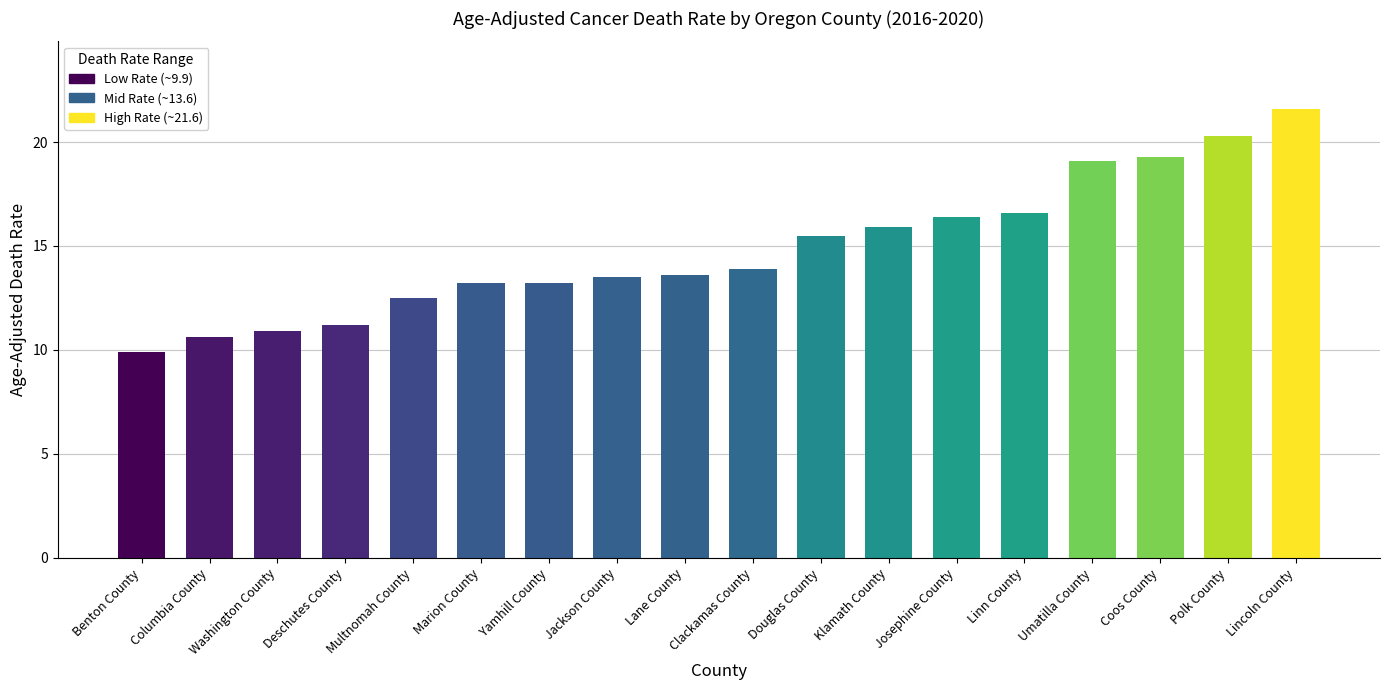

Are the bars grouped side by side (vs. stacked)?

No